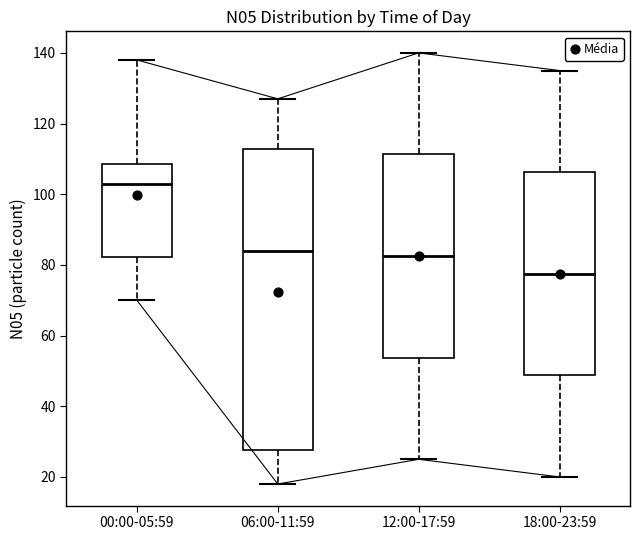

Reading left to right, read every box against the y-axis: the position of its median line, the range the box covers, and the ends of its whiskers. The values are not printed on the chart, so give them approximately, as read against the axis.

00:00-05:59: median 104, box 82 to 108, whiskers 70 to 138
06:00-11:59: median 84, box 28 to 112, whiskers 18 to 128
12:00-17:59: median 82, box 54 to 112, whiskers 26 to 140
18:00-23:59: median 78, box 48 to 106, whiskers 20 to 136